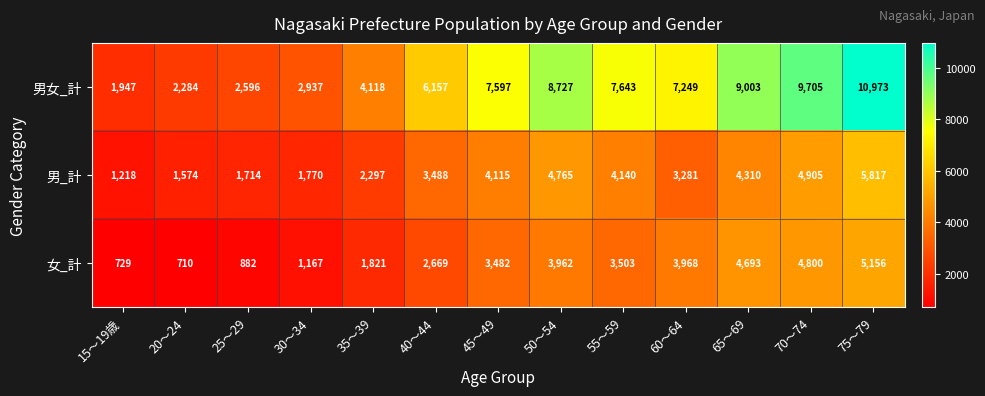

What is the average value of the 男_計 series?

3338